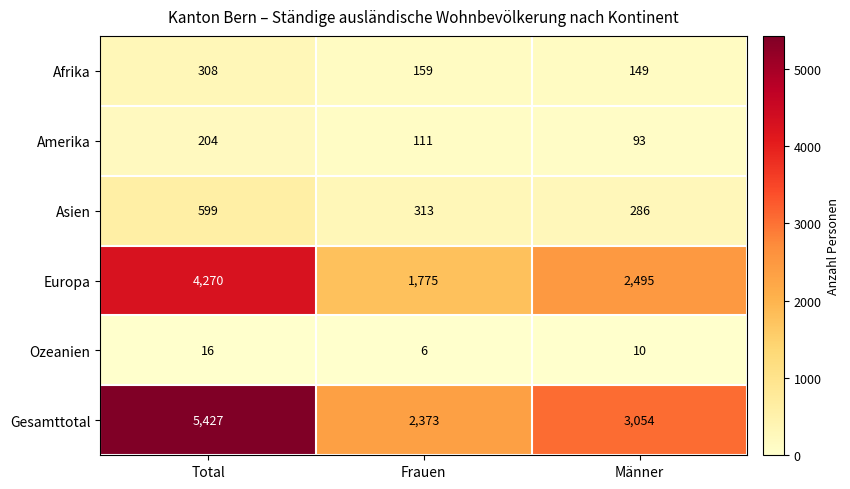

What is the spread (max minus min) of values at Total?

5411